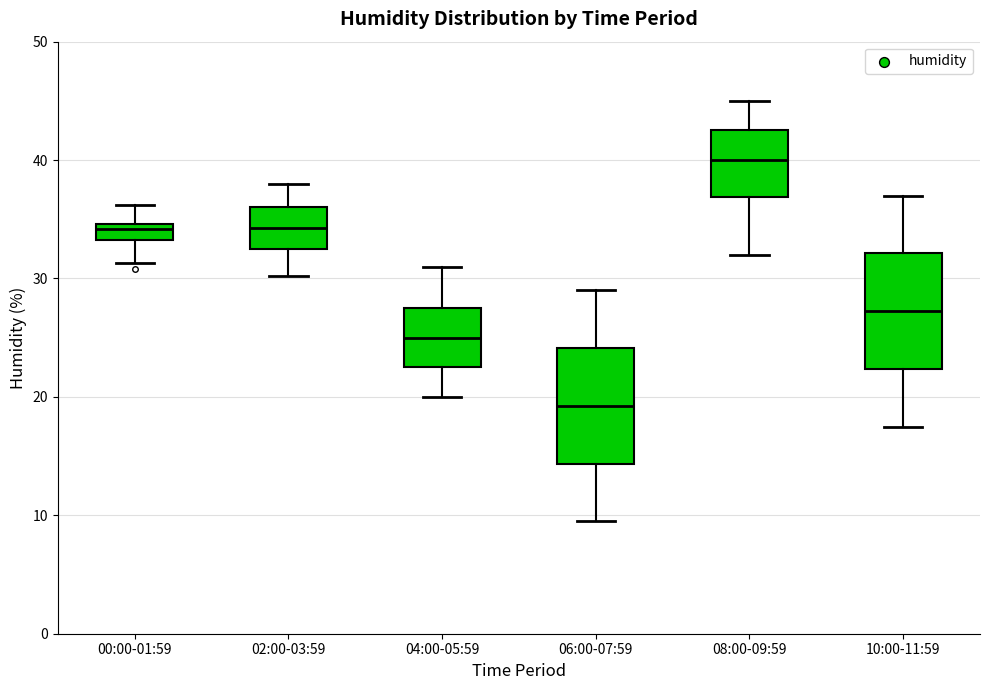

Where does the median line of the box for 04:00-05:59 sit on the y-axis? The values are not printed on the chart, so give them approximately, as read against the axis.

25